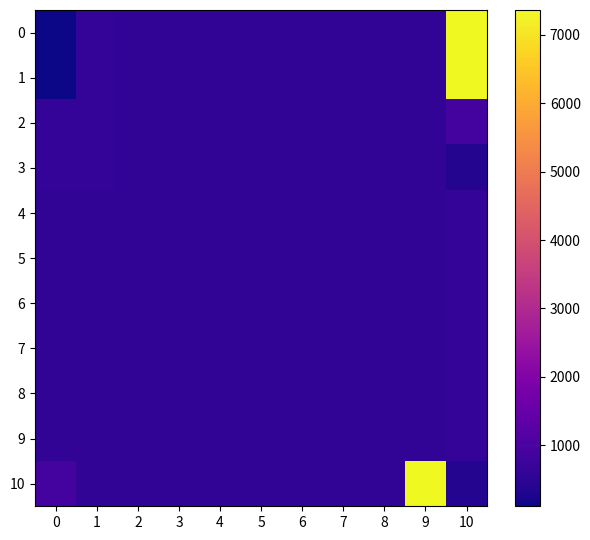

Reading left to right, transcribe all the data shown in this chart.

0: 0=110.5	1=593.8	2=574.5	3=574.5	4=574.5	5=574.5	6=574.5	7=574.5	8=574.5	9=574.5	10=7360.2
1: 0=110.5	1=593.8	2=574.5	3=574.5	4=574.5	5=574.5	6=574.5	7=574.5	8=574.5	9=574.5	10=7360.2
2: 0=593.8	1=593.8	2=574.5	3=574.5	4=574.5	5=574.5	6=574.5	7=574.5	8=574.5	9=574.5	10=884.2
3: 0=593.8	1=593.8	2=574.5	3=574.5	4=574.5	5=574.5	6=574.5	7=574.5	8=574.5	9=574.5	10=367.6
4: 0=574.5	1=574.5	2=574.5	3=574.5	4=574.5	5=574.5	6=574.5	7=574.5	8=574.5	9=574.5	10=593.8
5: 0=574.5	1=574.5	2=574.5	3=574.5	4=574.5	5=574.5	6=574.5	7=574.5	8=574.5	9=574.5	10=593.8
6: 0=574.5	1=574.5	2=574.5	3=574.5	4=574.5	5=574.5	6=574.5	7=574.5	8=574.5	9=574.5	10=593.8
7: 0=574.5	1=574.5	2=574.5	3=574.5	4=574.5	5=574.5	6=574.5	7=574.5	8=574.5	9=574.5	10=593.8
8: 0=574.5	1=574.5	2=574.5	3=574.5	4=574.5	5=574.5	6=574.5	7=574.5	8=574.5	9=574.5	10=593.8
9: 0=574.5	1=574.5	2=574.5	3=574.5	4=574.5	5=574.5	6=574.5	7=574.5	8=574.5	9=574.5	10=593.8
10: 0=884.2	1=574.5	2=574.5	3=574.5	4=574.5	5=574.5	6=574.5	7=574.5	8=574.5	9=7360.2	10=367.6